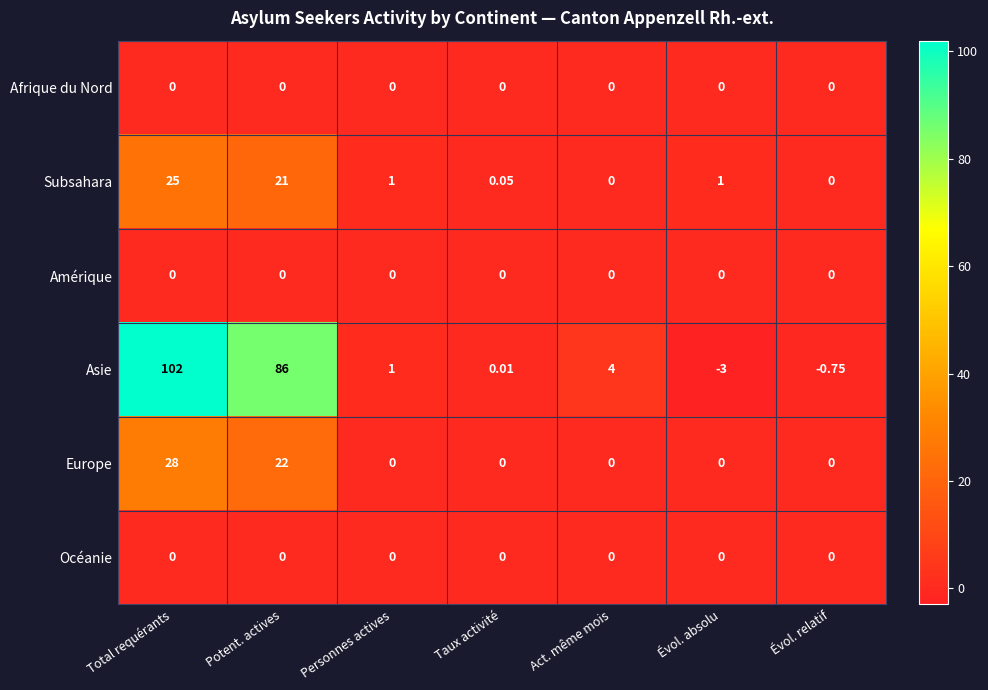

Which category has the lowest value across all series?

Évol. absolu